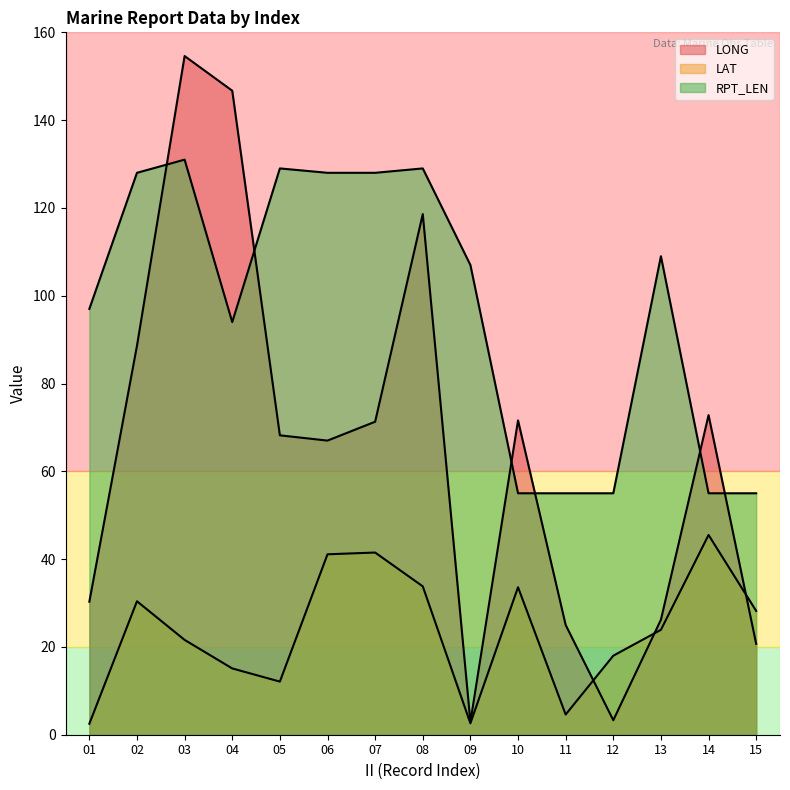

Rank the categories by LAT value from lowest to highest.

01, 09, 11, 05, 04, 12, 03, 13, 15, 02, 10, 08, 06, 07, 14